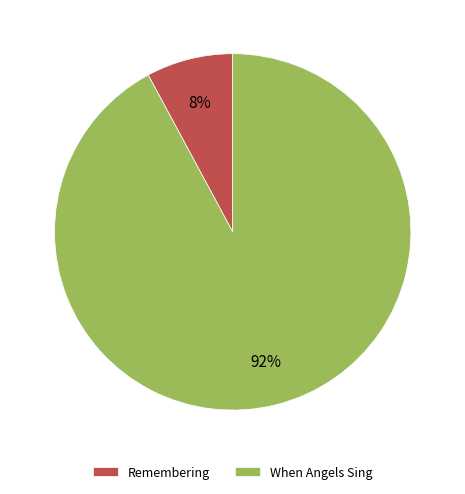

What is the largest slice in the pie chart?

When Angels Sing